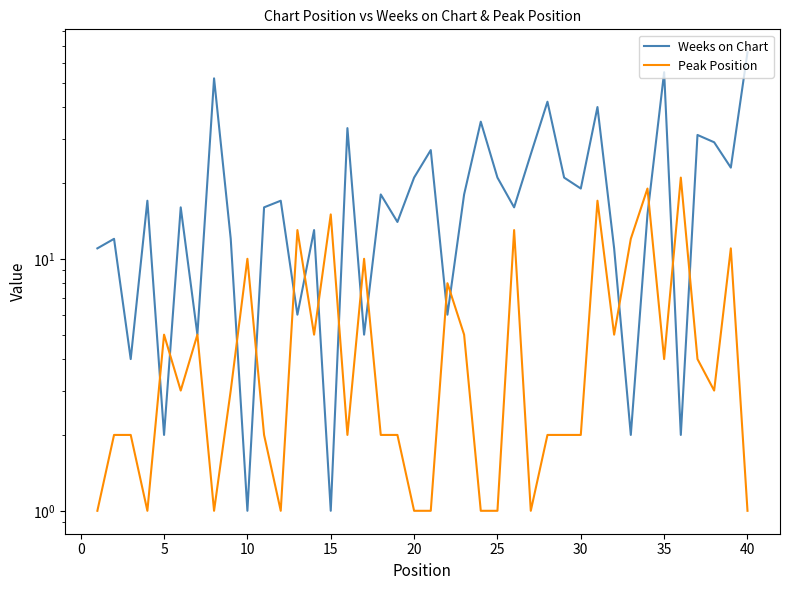

What is the difference between the maximum and second lowest values in the Weeks on Chart series?

65